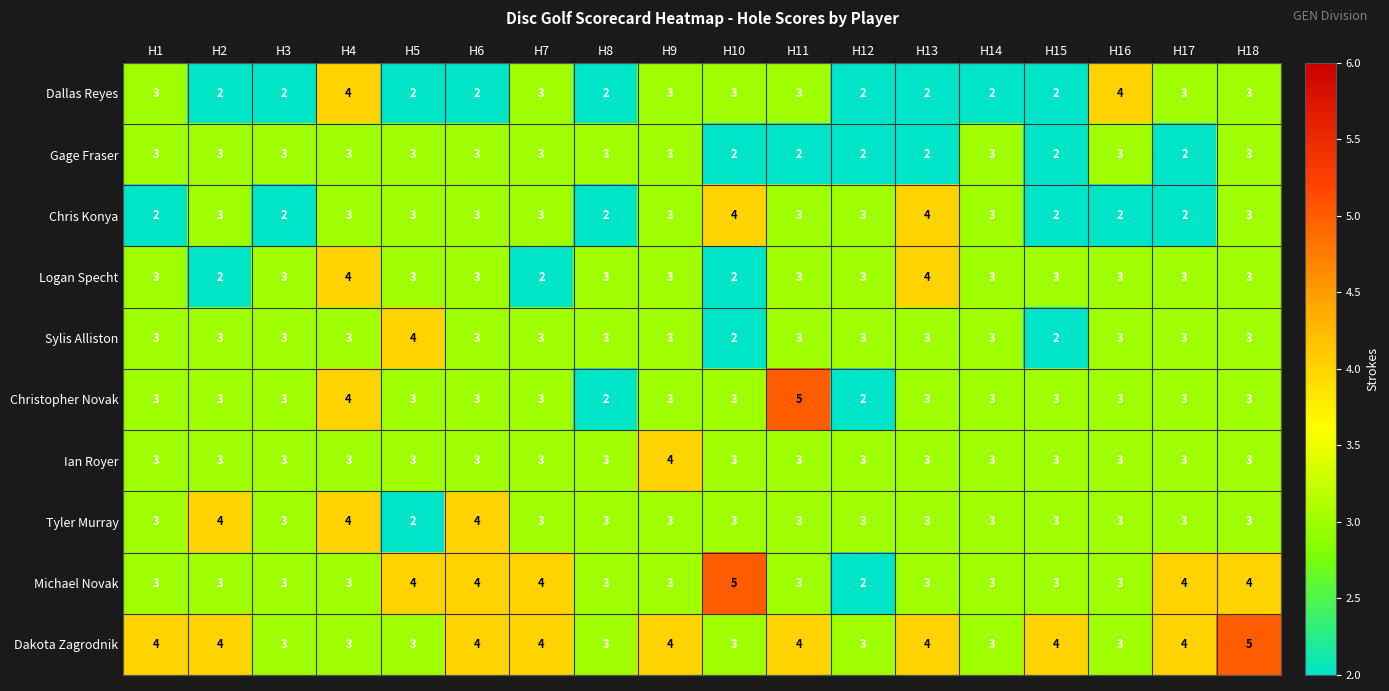

The value of Christopher Novak at H9 is 4. True or false?

False